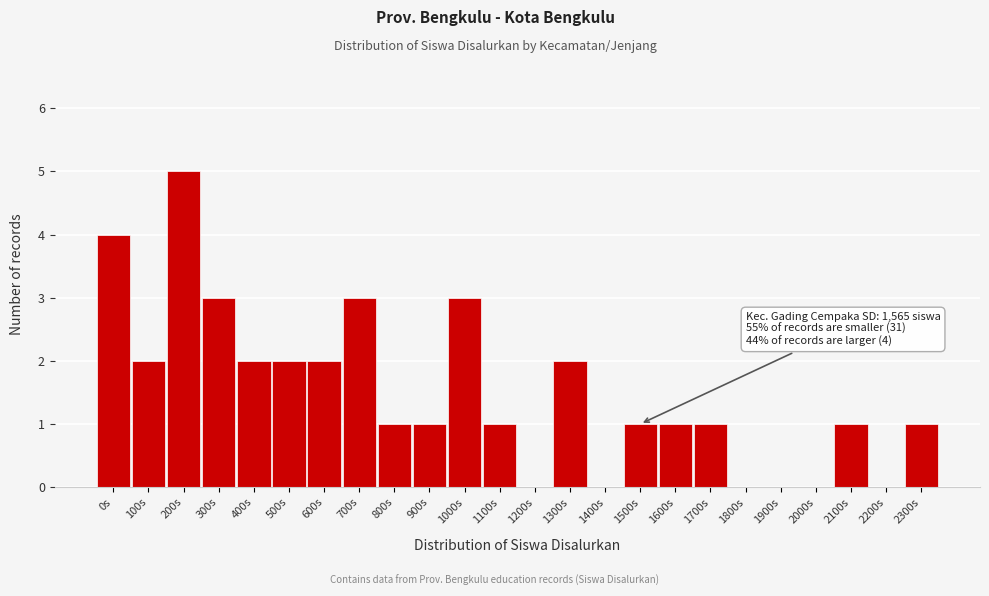

Reading right to left, list all the values displayed in this chart.

2300s=1	2200s=0	2100s=1	2000s=0	1900s=0	1800s=0	1700s=1	1600s=1	1500s=1	1400s=0	1300s=2	1200s=0	1100s=1	1000s=3	900s=1	800s=1	700s=3	600s=2	500s=2	400s=2	300s=3	200s=5	100s=2	0s=4